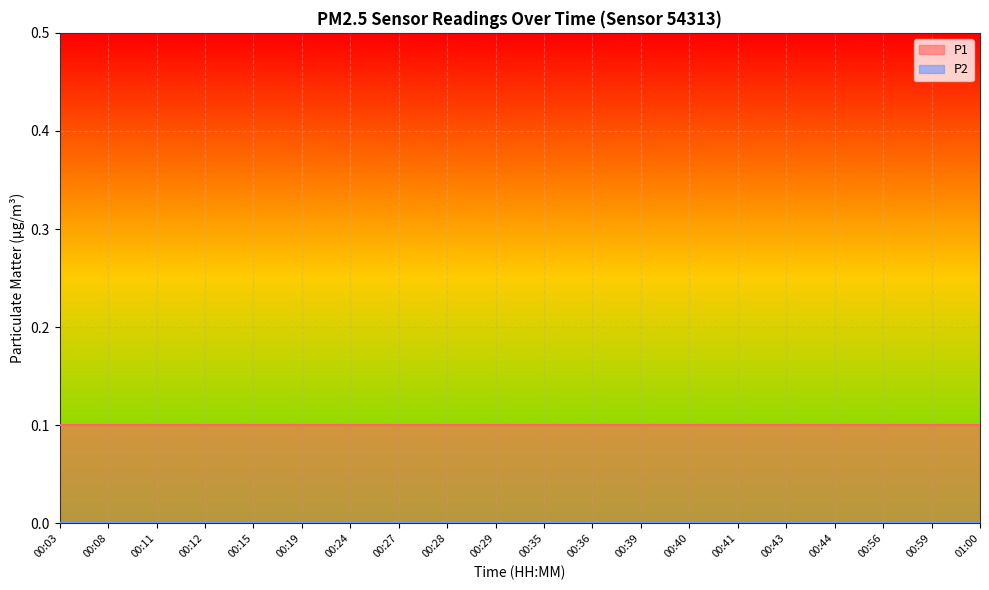

At which category is the sum across all series the highest?

00:03